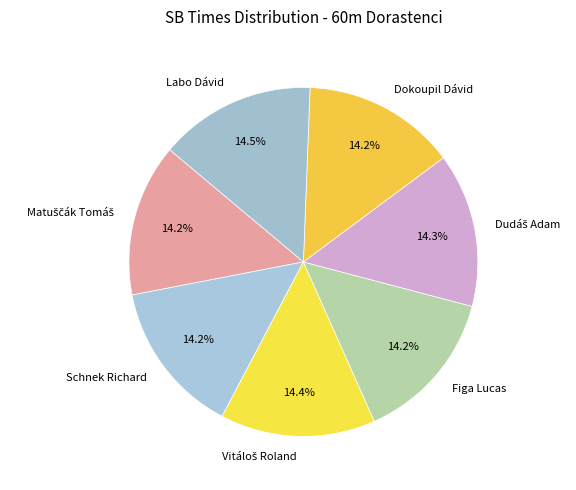

Combined, do Dokoupil Dávid and Schnek Richard account for over 50%?

No